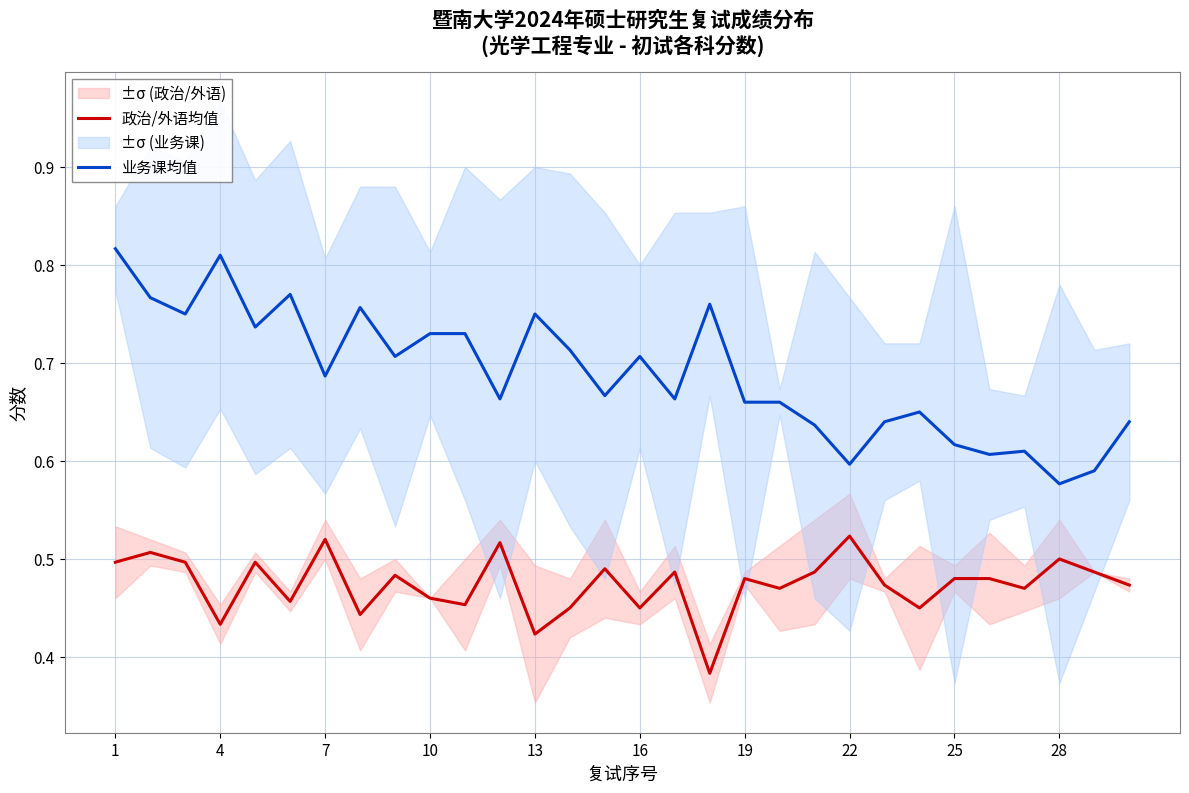

The 业务课均值 series shows 1.1 at 19. True or false?

False